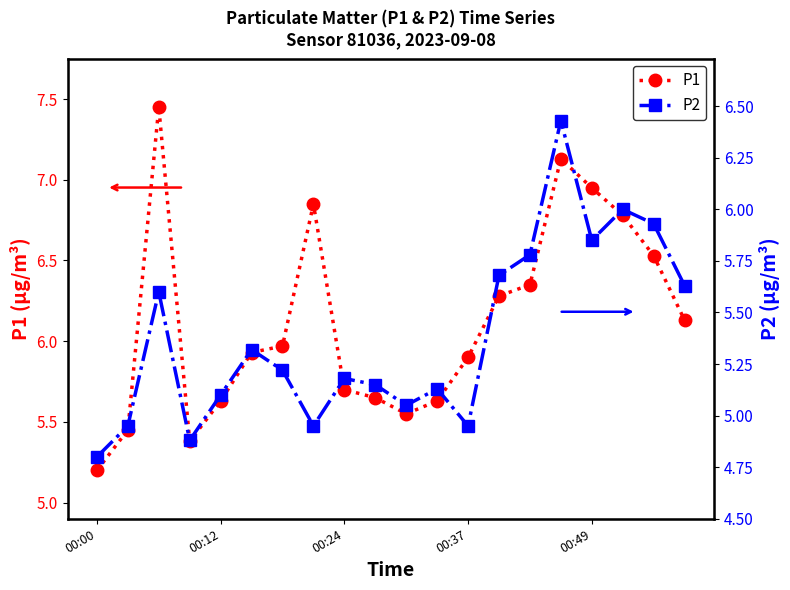

Reading right to left, transcribe all the data shown in this chart.

P1: 6.1	6.5	6.8	7.0	7.1	6.3	6.3	5.9	5.6	5.5	5.7	5.7	6.8	6.0	5.9	5.6	5.4	7.5	5.5	5.2
P2: 5.6	5.9	6.0	5.8	6.4	5.8	5.7	5.0	5.1	5.0	5.2	5.2	5.0	5.2	5.3	5.1	4.9	5.6	5.0	4.8